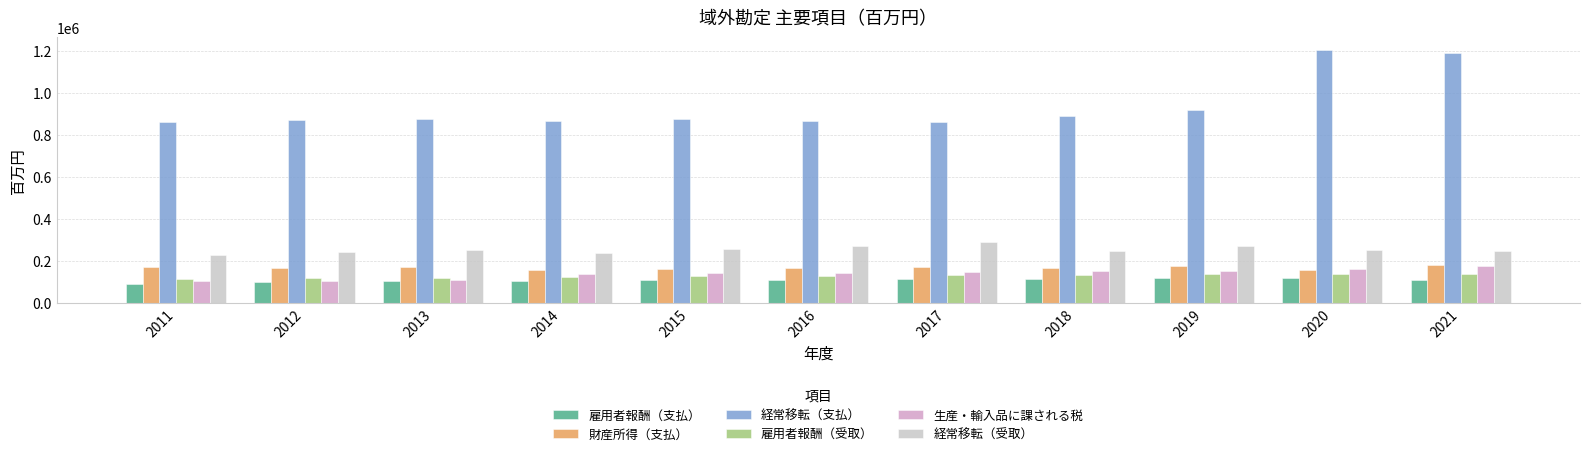

Which series has the widest spread of values?

経常移転（支払）